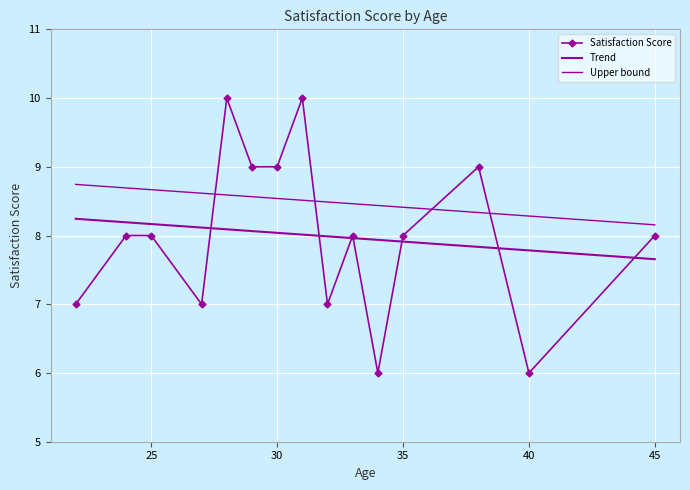

What is the average value of the Satisfaction Score series?

8.0